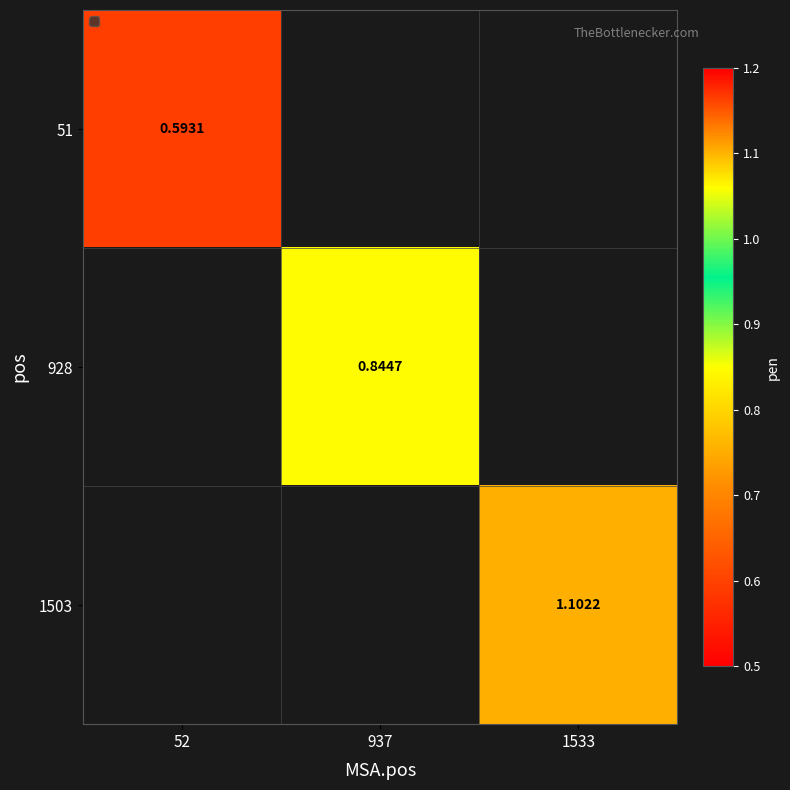

Which series has the largest range (max minus min)?

51